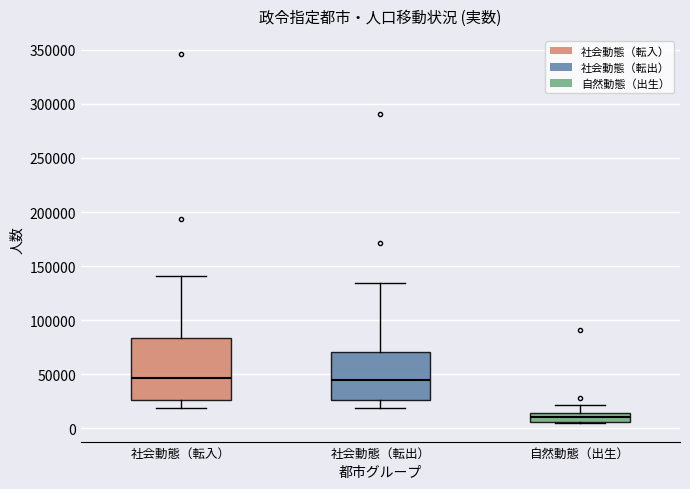

Reading left to right, read every box against the y-axis: the position of its median line, the range the box covers, and the ends of its whiskers. The values are not printed on the chart, so give them approximately, as read against the axis.

社会動態（転入）: median 45000, box 25000 to 85000, whiskers 20000 to 140000
社会動態（転出）: median 45000, box 25000 to 70000, whiskers 20000 to 135000
自然動態（出生）: median 10000, box 5000 to 15000, whiskers 5000 (just below the box's lower edge) to 20000